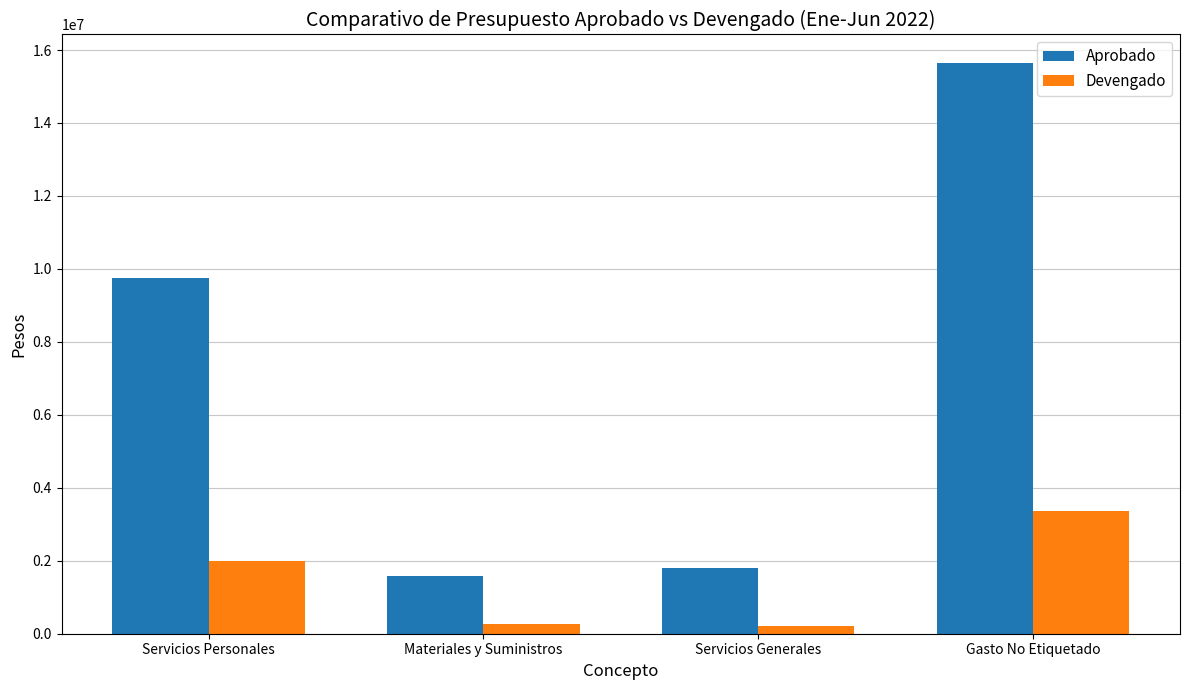

The Aprobado series shows 2260988 at Materiales y Suministros. True or false?

False